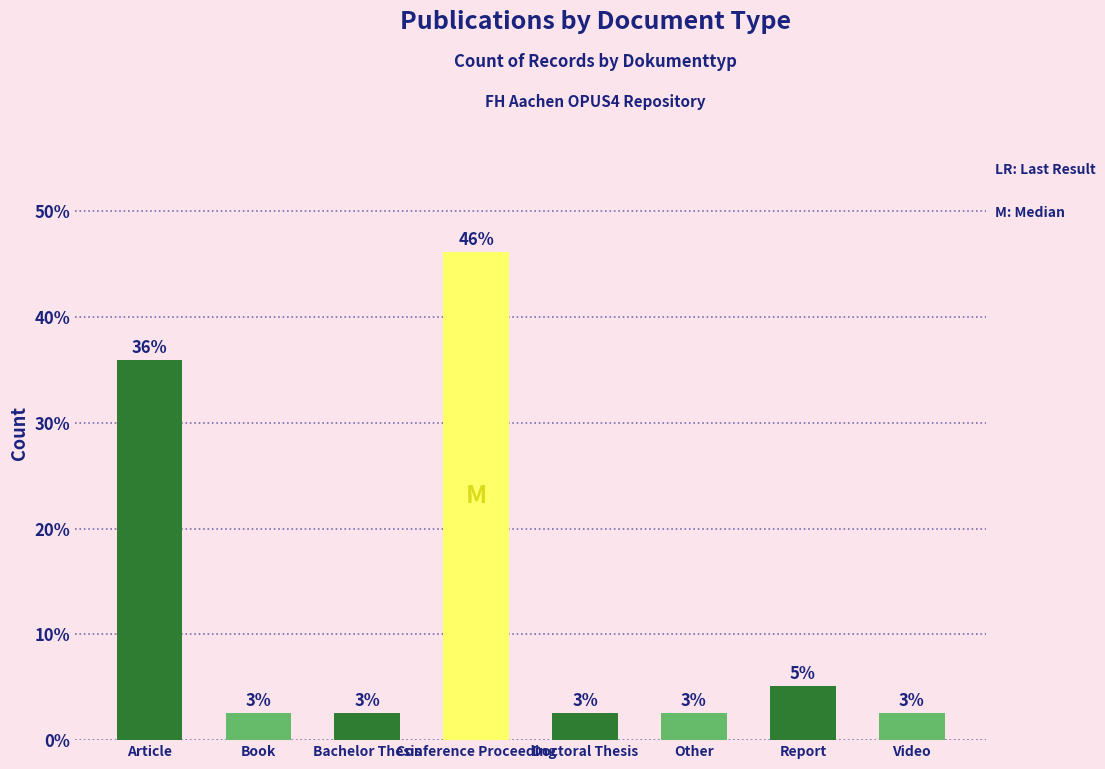

What is the value of the 4th bar from the left?

46.2